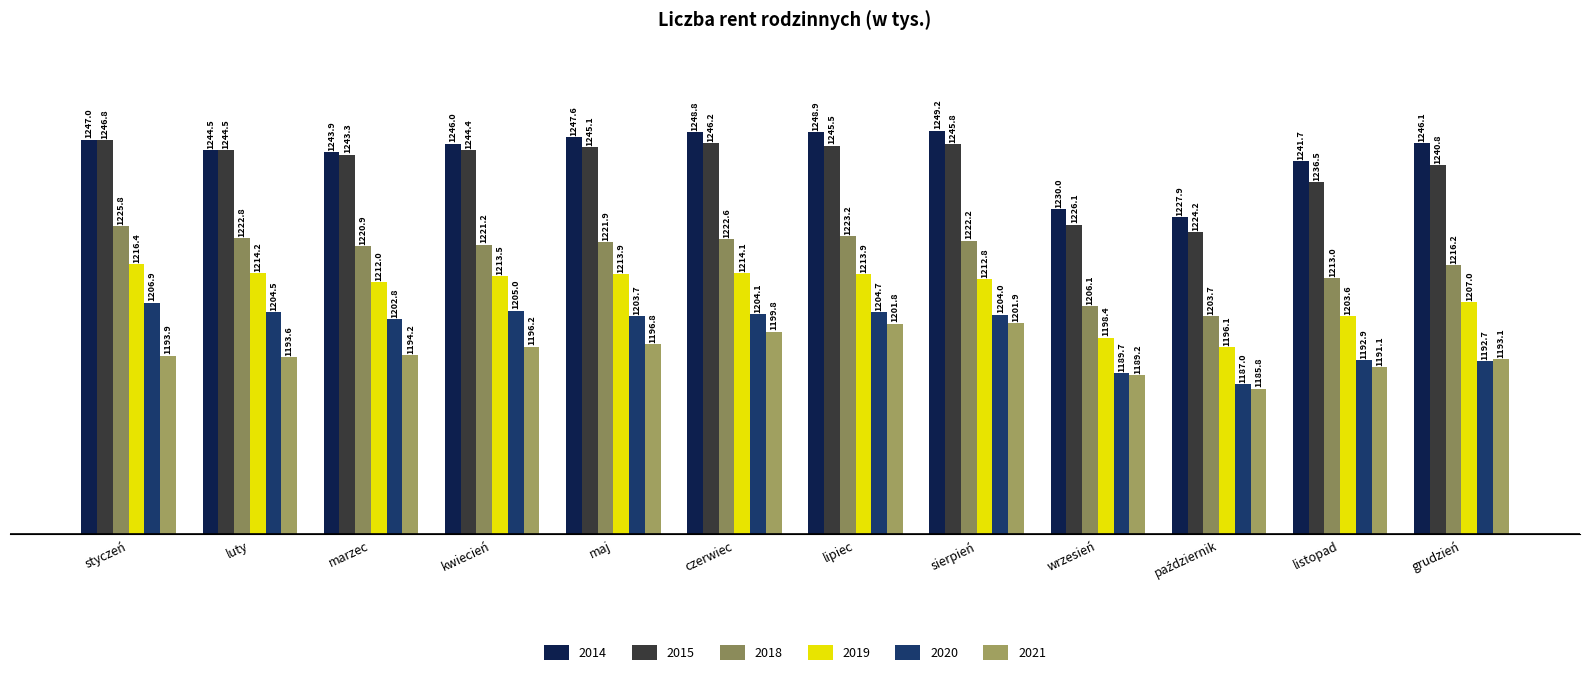

What position from the right is sierpień?

5